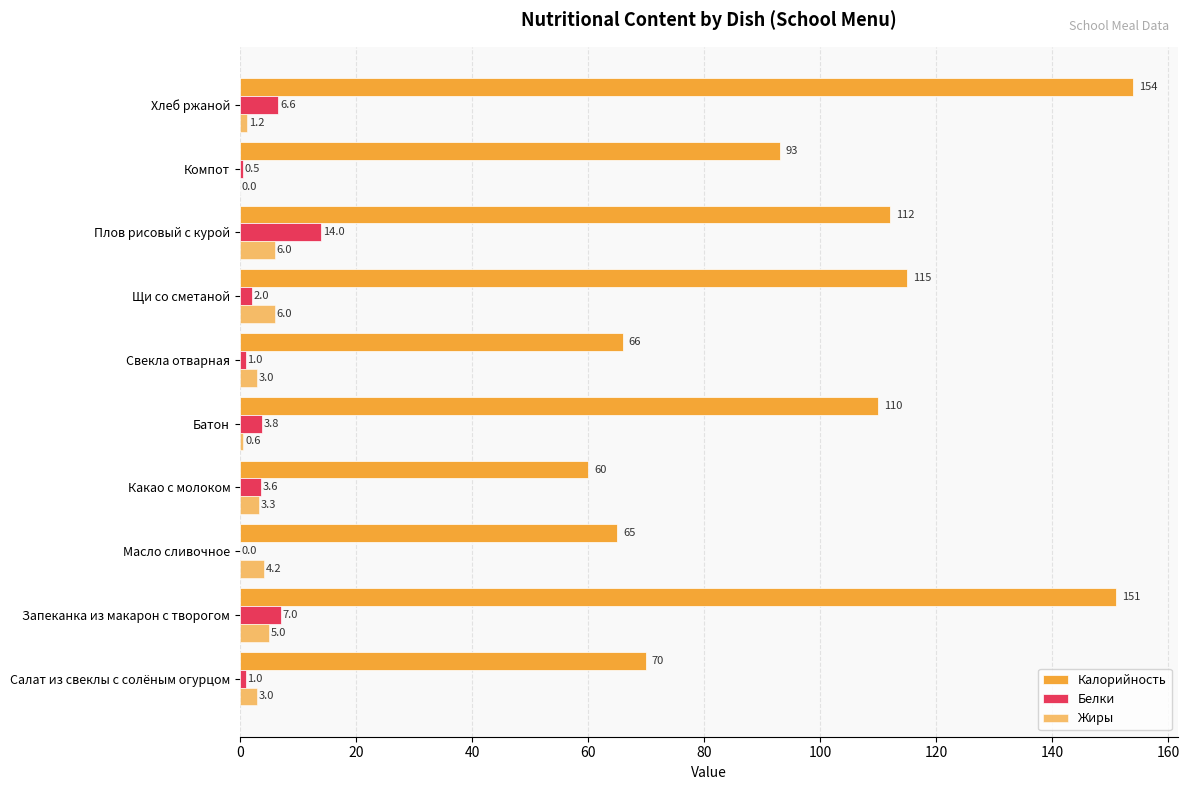

Count the number of categories in the chart.

10